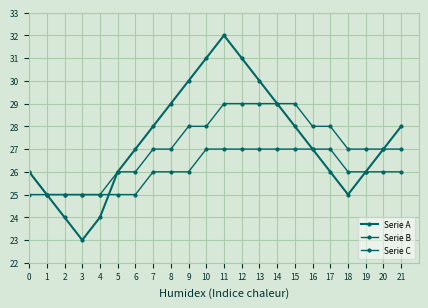

How many categories are shown in the chart?

22